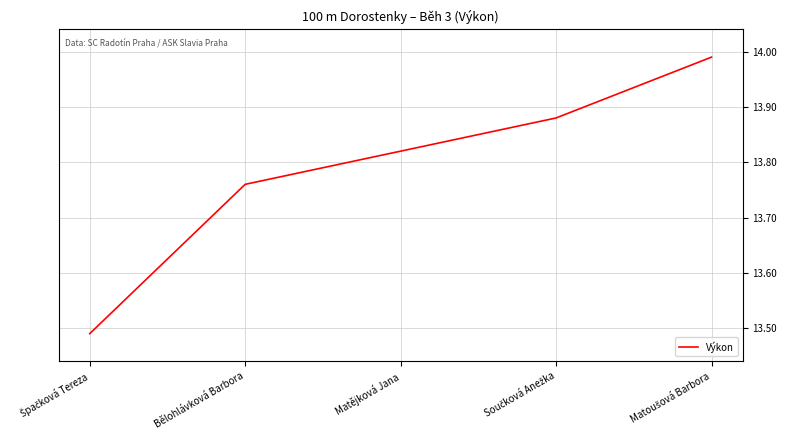

What is the difference between the maximum and minimum values?

0.5